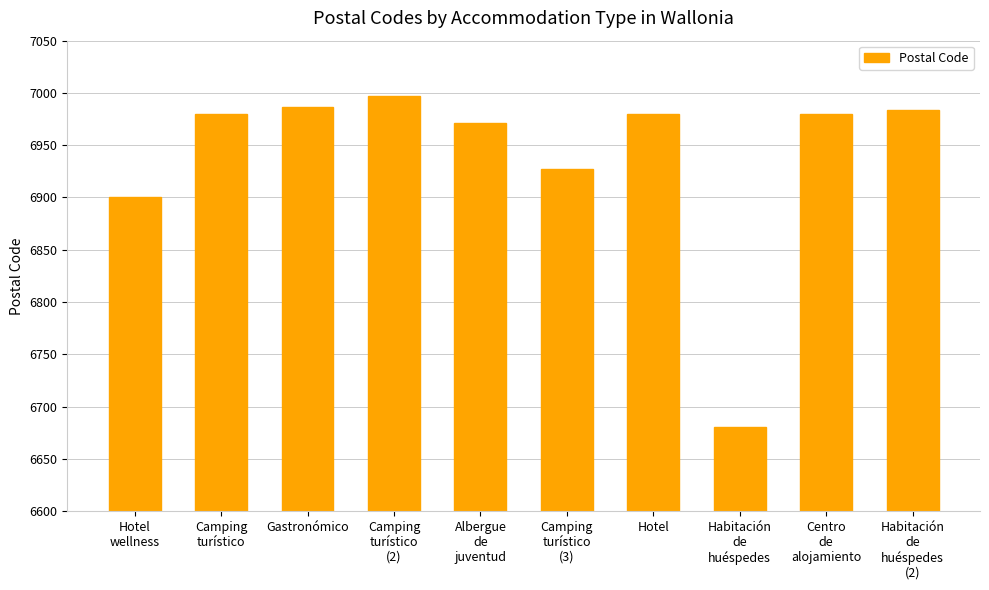

What is the label of the 4th bar from the left?

Camping
turístico
(2)